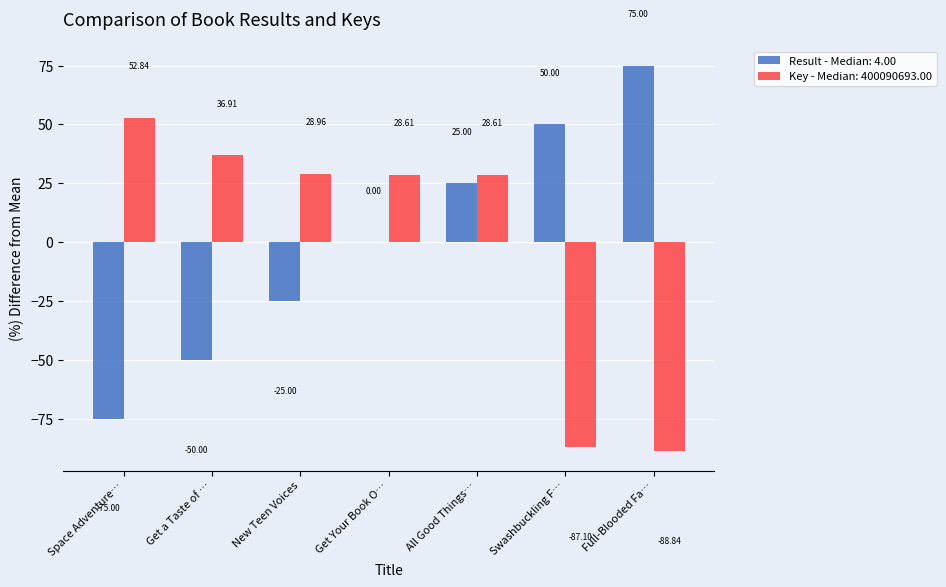

Where does the Key - Median: 400090693.00 series first go above 28?

Space Adventure…